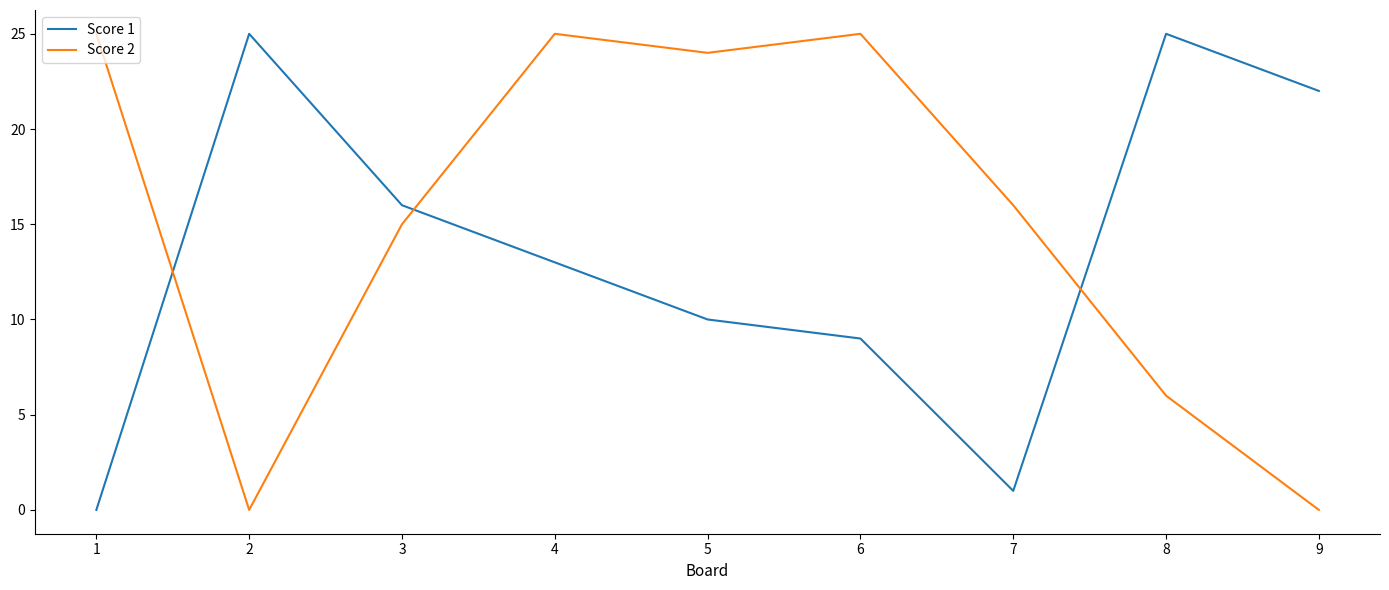

How many interior local peaks does the Score 2 series have?

2